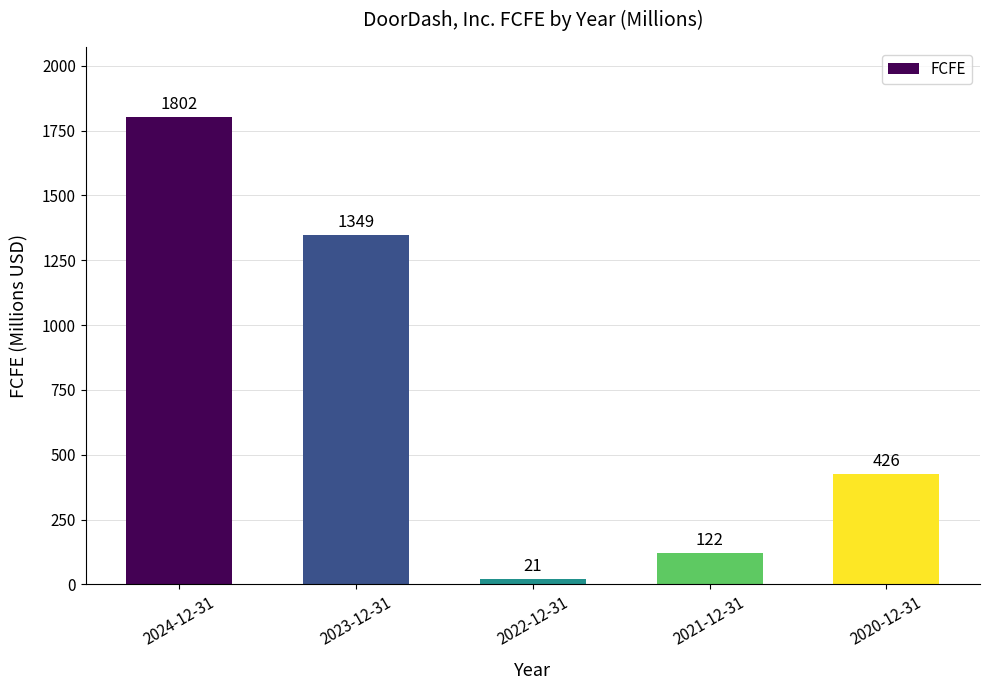

How many data points are less than 426?

2